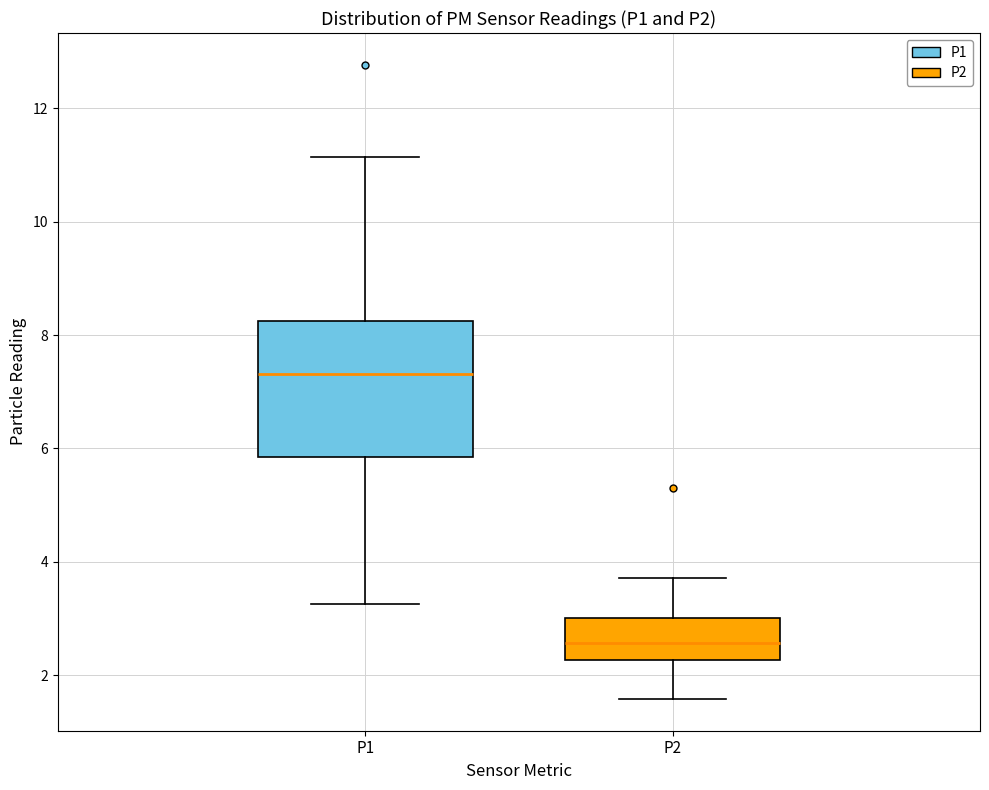

Reading left to right, read every box against the y-axis: the position of its median line, the range the box covers, and the ends of its whiskers. The values are not printed on the chart, so give them approximately, as read against the axis.

P1: median 7.4, box 5.8 to 8.2, whiskers 3.2 to 11.2
P2: median 2.6, box 2.2 to 3.0, whiskers 1.6 to 3.8